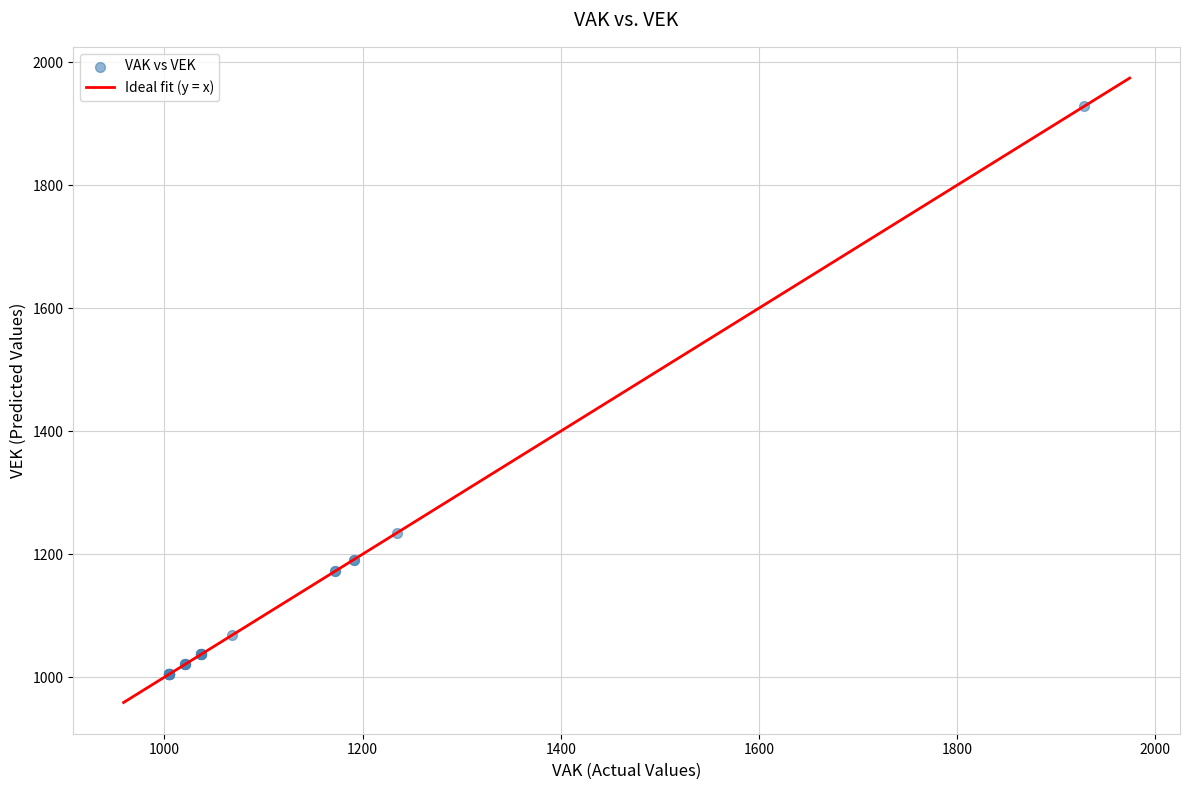

What Y value in the scatter plot is closest to 1466?

1235